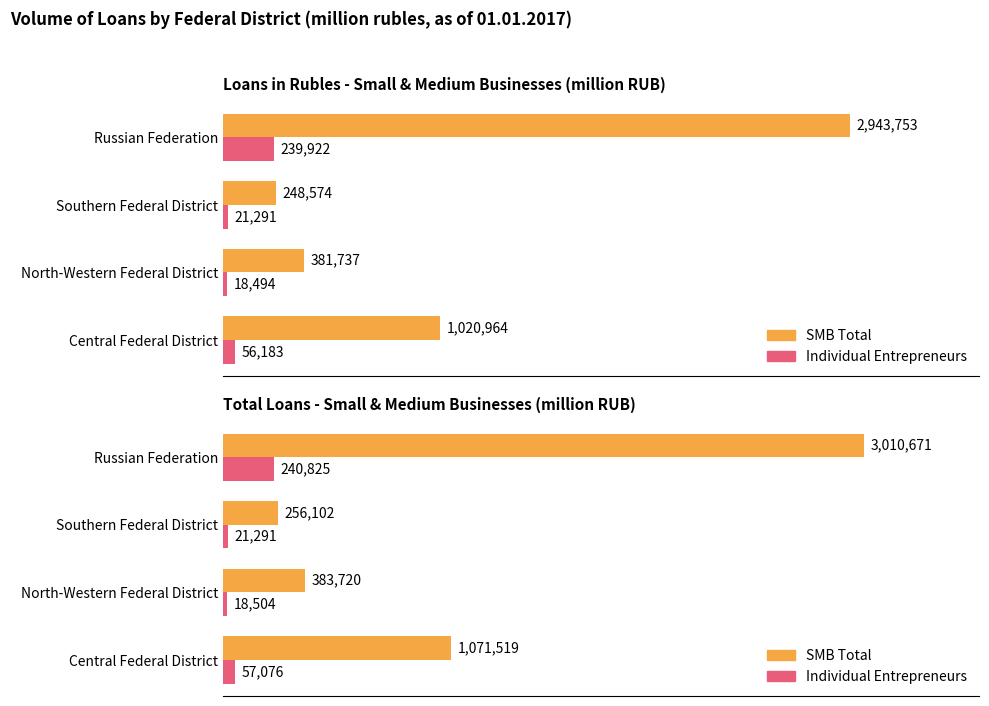

Rank the series by their maximum value, from highest to lowest.

SMB Total, Individual Entrepreneurs